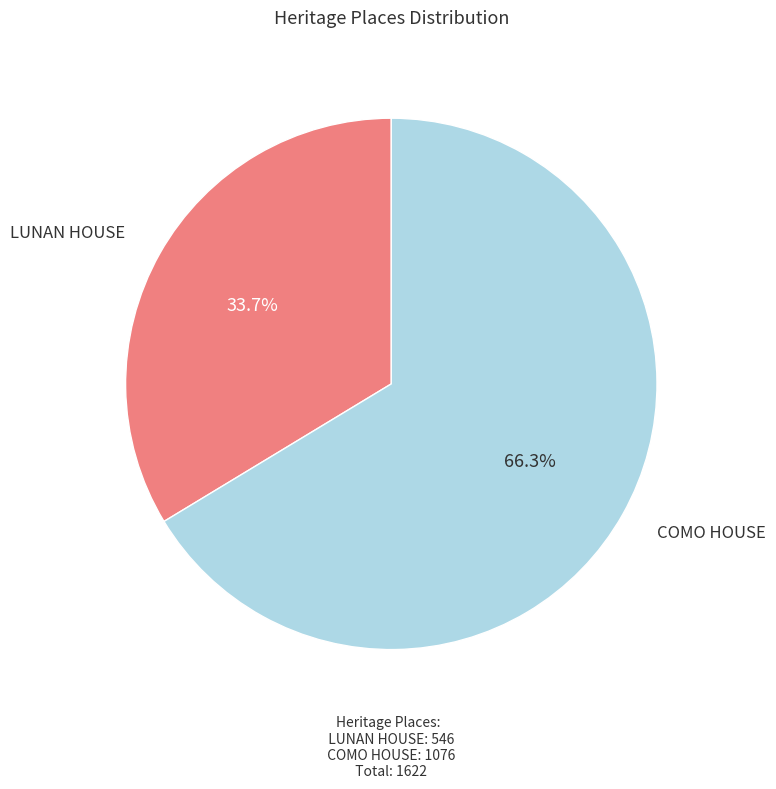

Does any single category account for the majority?

Yes